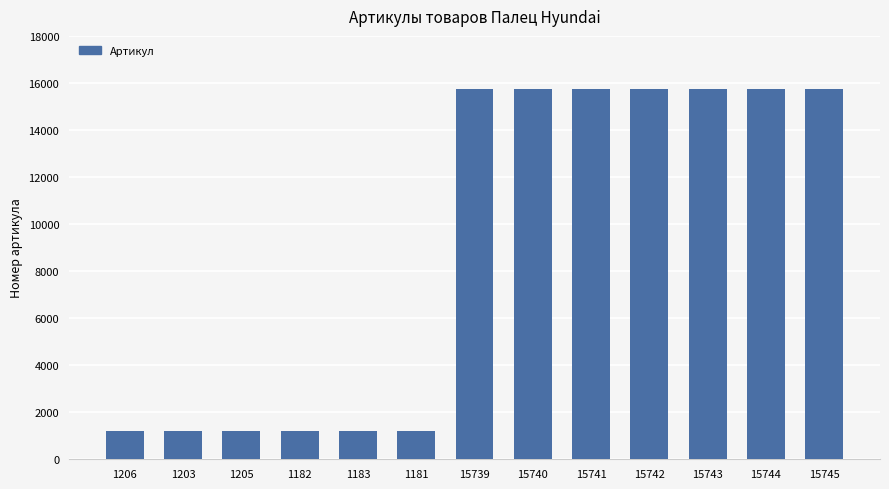

What is the label of the 10th bar from the left?

15742